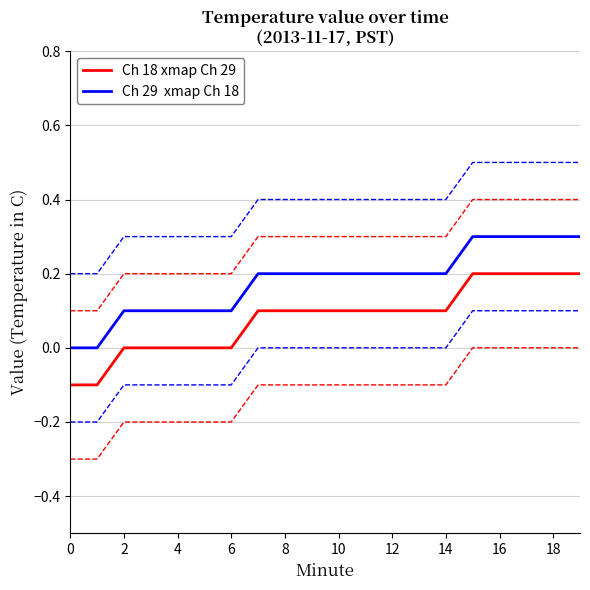

What is the spread (max minus min) of values at 10?

0.1